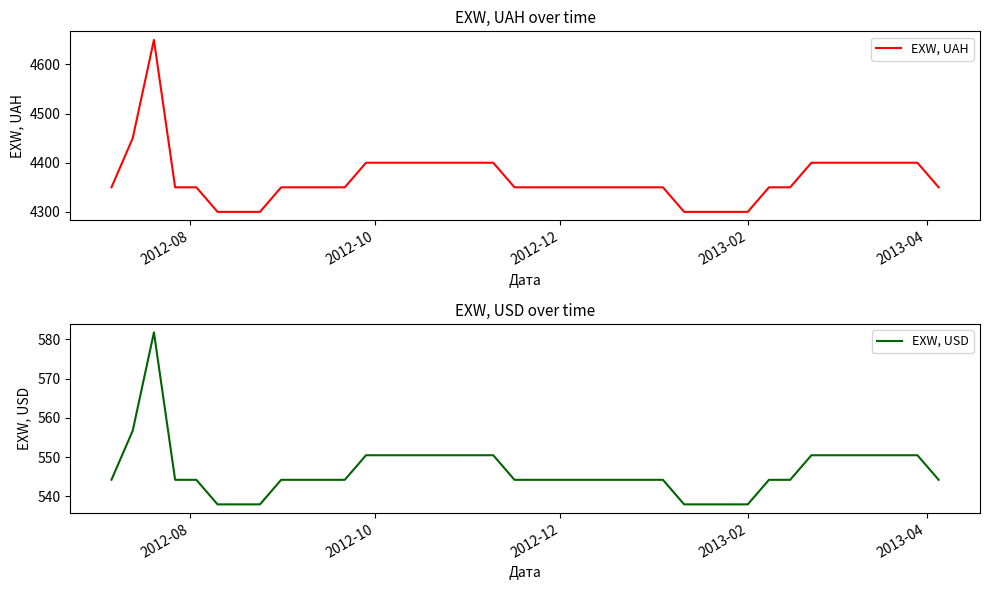

At how many categories does at least one series exceed 3724?

40